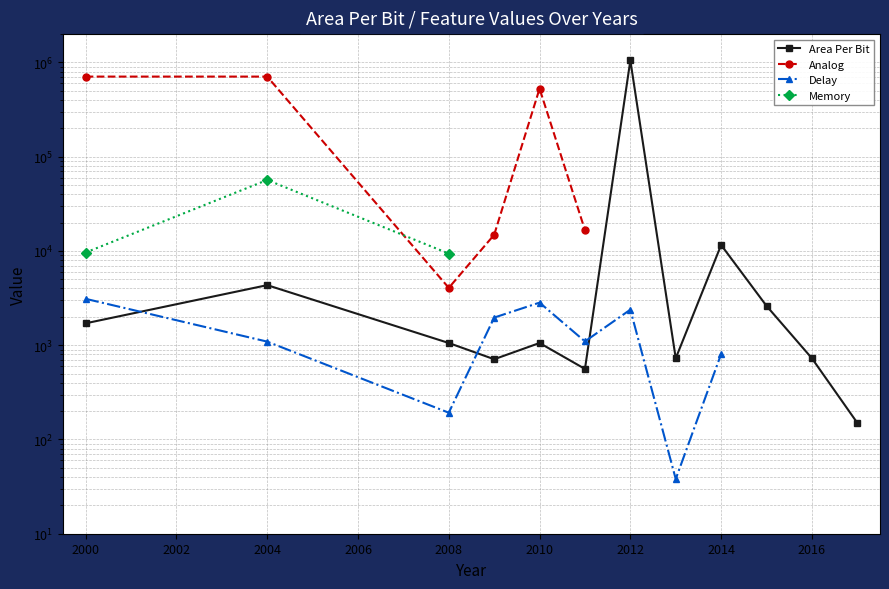

What is the value of the Delay point at the 9th from the left?

806.0